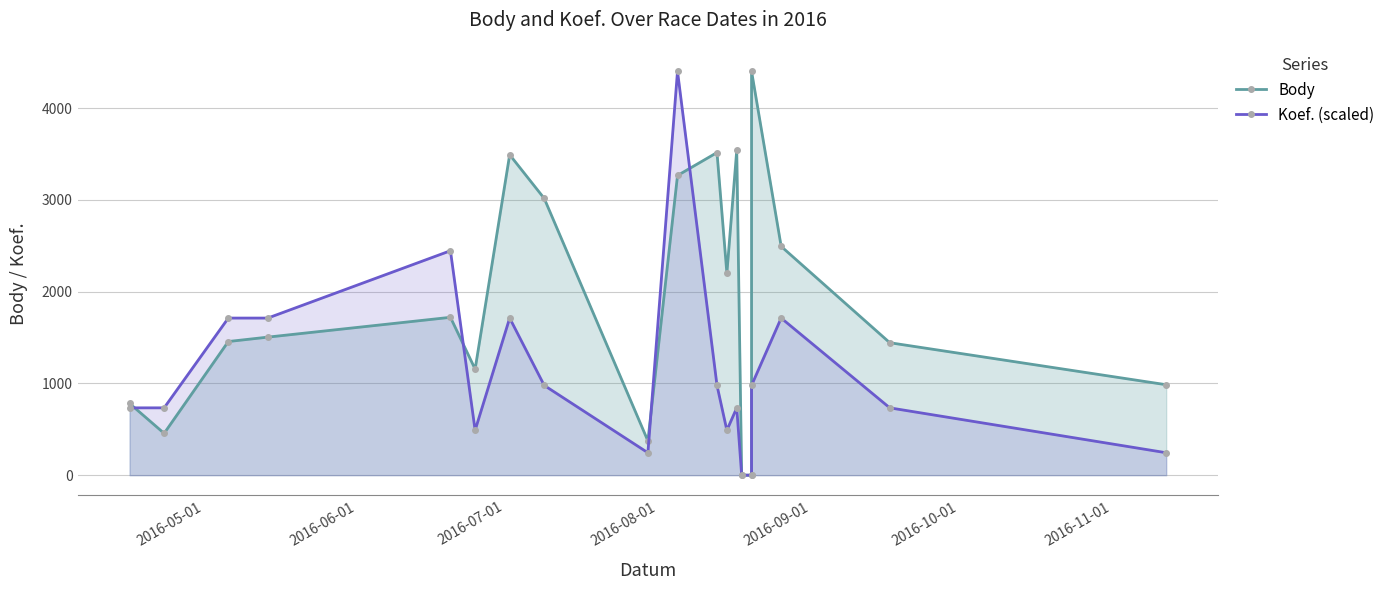

How many lines are shown in the chart?

2